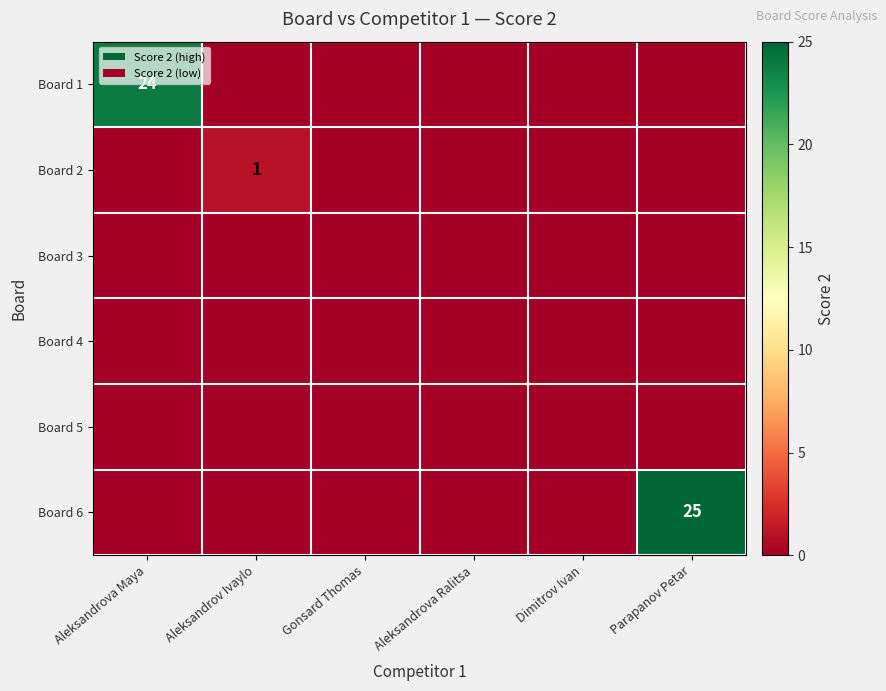

Is the value of Board 2 at Aleksandrov Ivaylo greater than the value of Board 1 at Aleksandrova Maya?

No